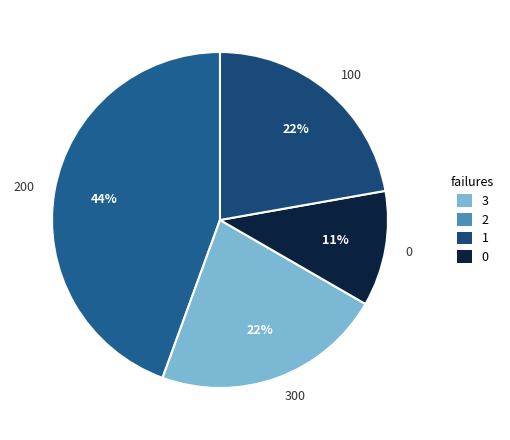

To the nearest percent, what is the average slice percentage?

25%